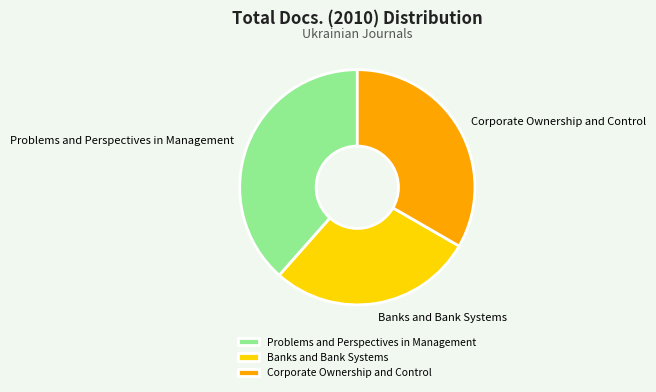

Does Banks and Bank Systems represent more than half of the total?

No